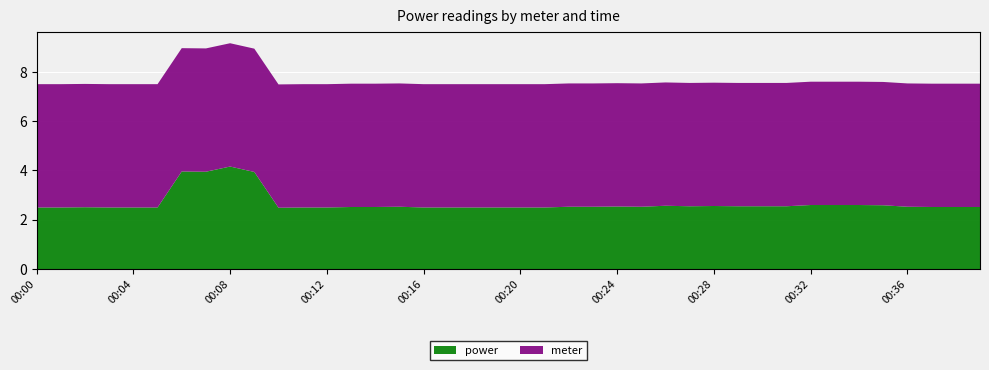

The value of power at 00:16 is 2.5. True or false?

True